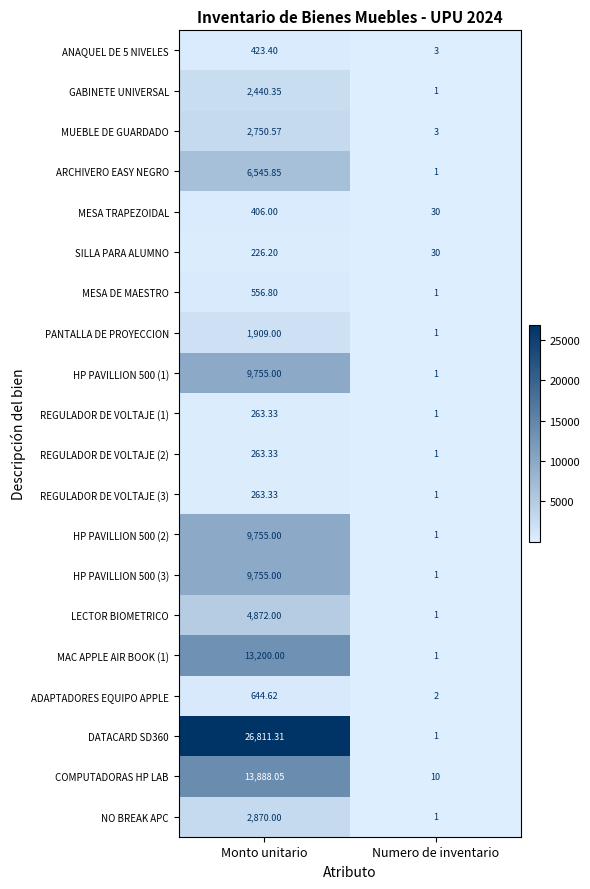

Is the value of HP PAVILLION 500 (1) at Monto unitario greater than the value of DATACARD SD360 at Monto unitario?

No